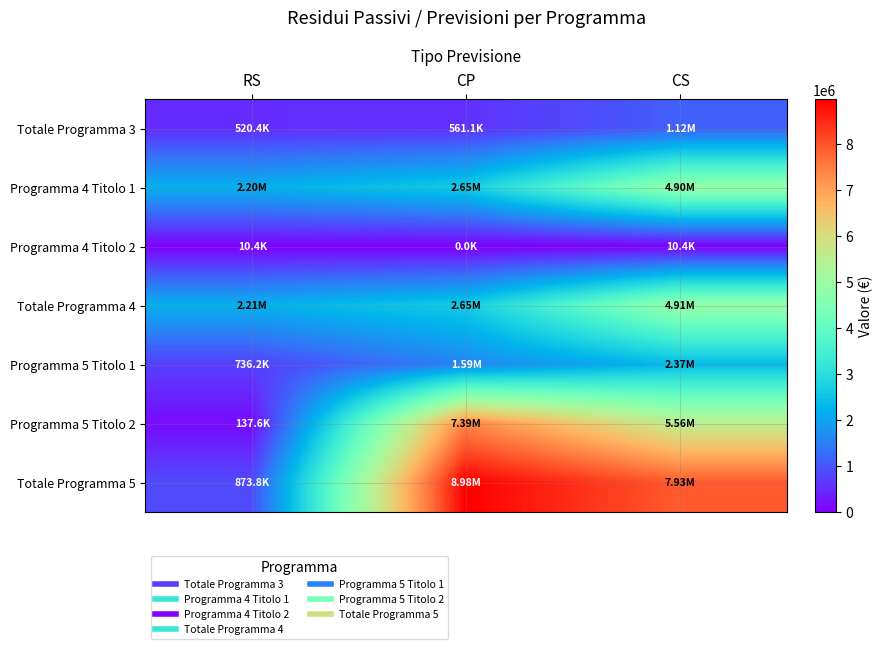

Which label corresponds to the largest value in the chart?

CP